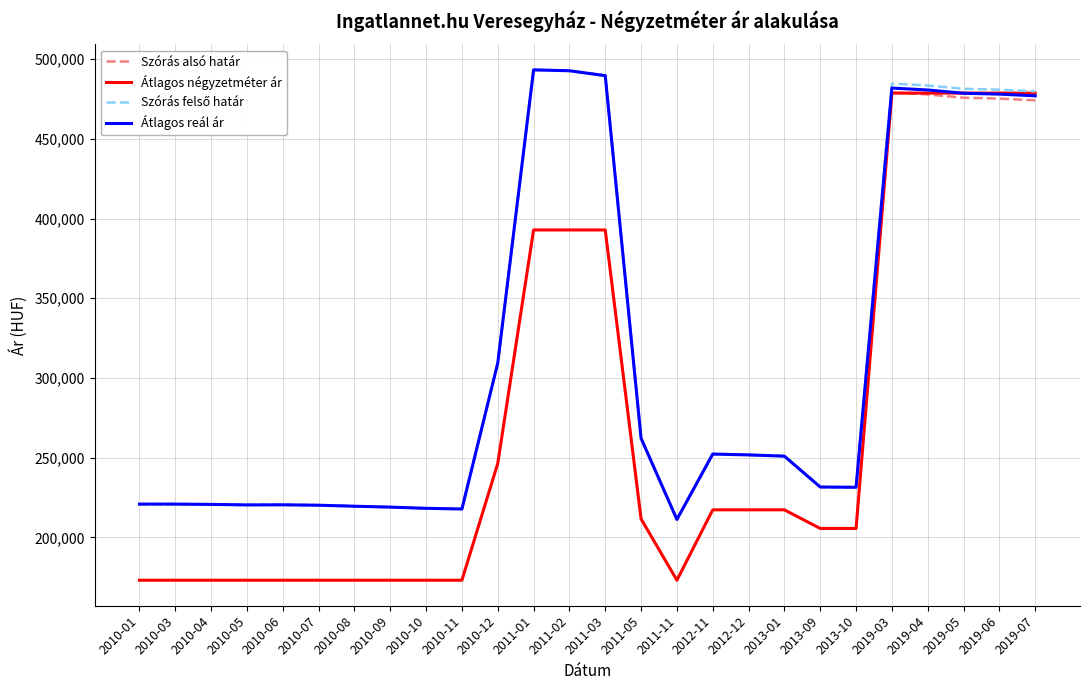

What is the spread (max minus min) of values at 2011-02?

99885